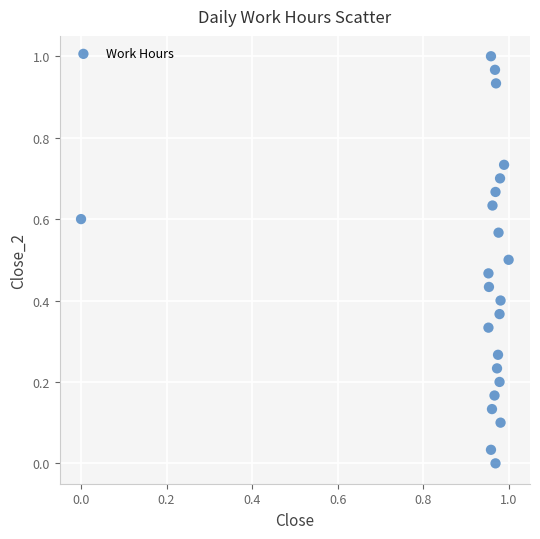

How many data points are displayed?

23